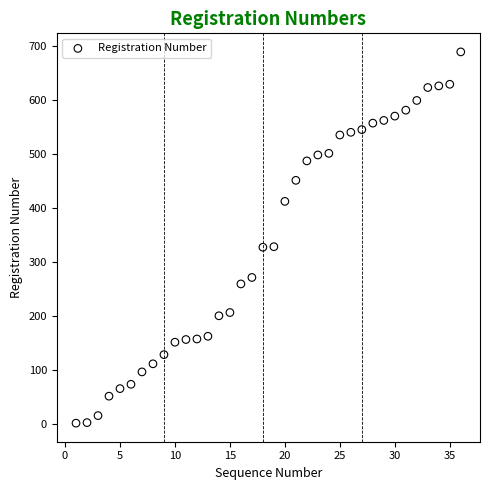

What is the range of Y values (max minus min)?

688